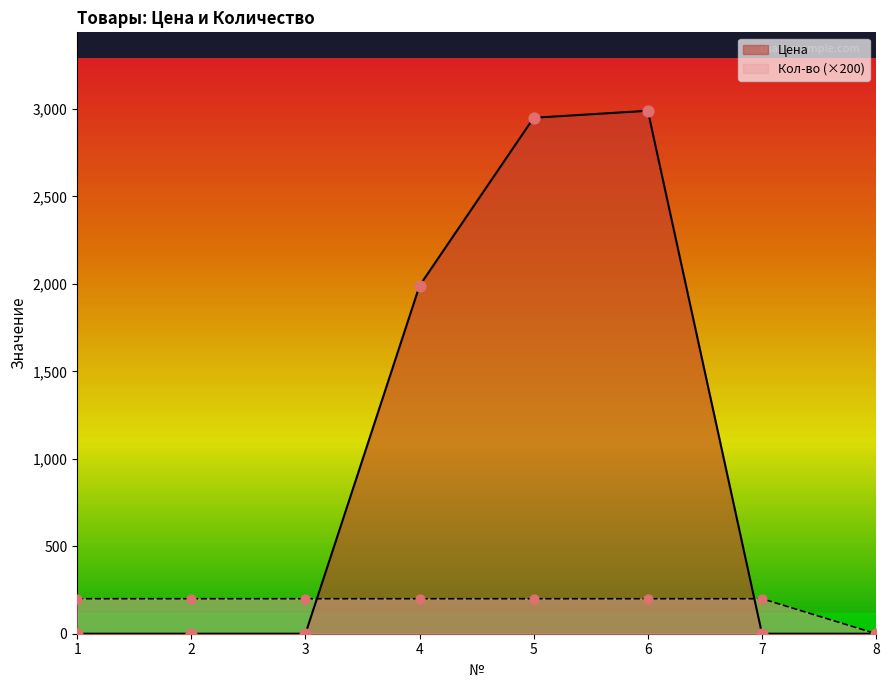

What are all the series names shown in the legend?

Цена, Кол-во (×200)